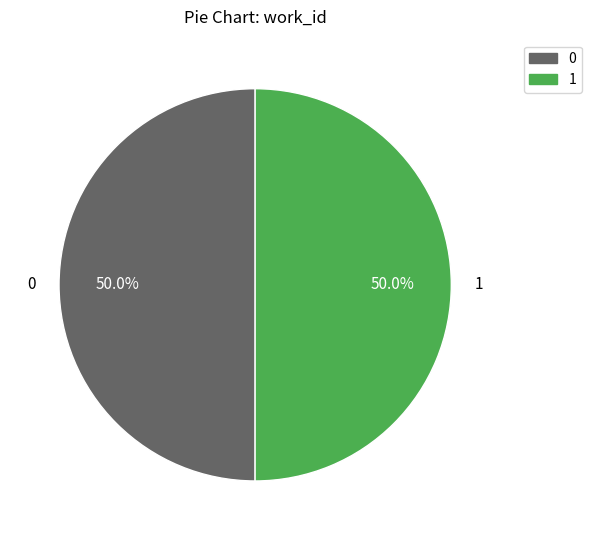

Count the number of slices in the pie.

2